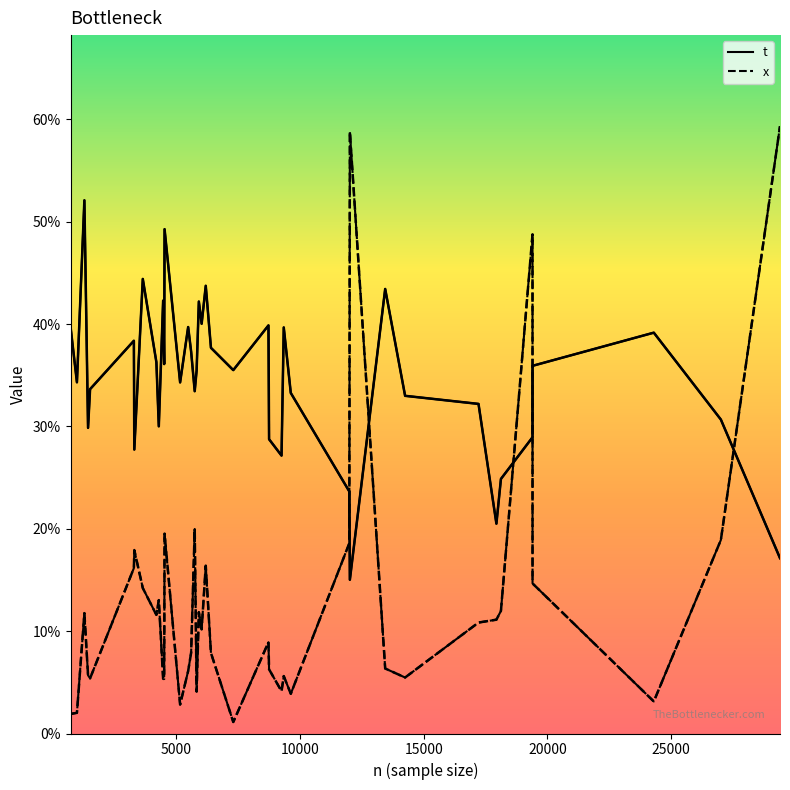

What is the value of the t point at the 5th from the left?

0.3